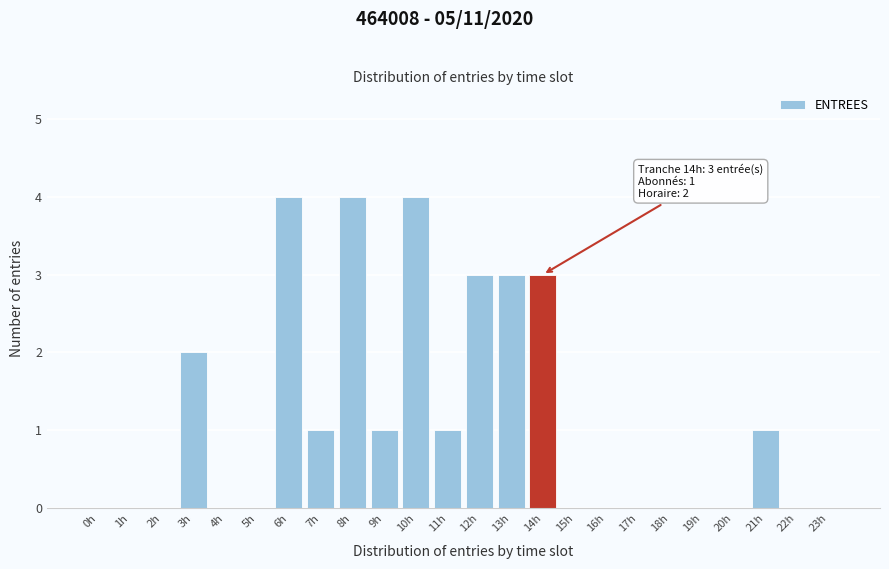

Reading left to right, transcribe all the data shown in this chart.

0h=0	1h=0	2h=0	3h=2	4h=0	5h=0	6h=4	7h=1	8h=4	9h=1	10h=4	11h=1	12h=3	13h=3	14h=3	15h=0	16h=0	17h=0	18h=0	19h=0	20h=0	21h=1	22h=0	23h=0